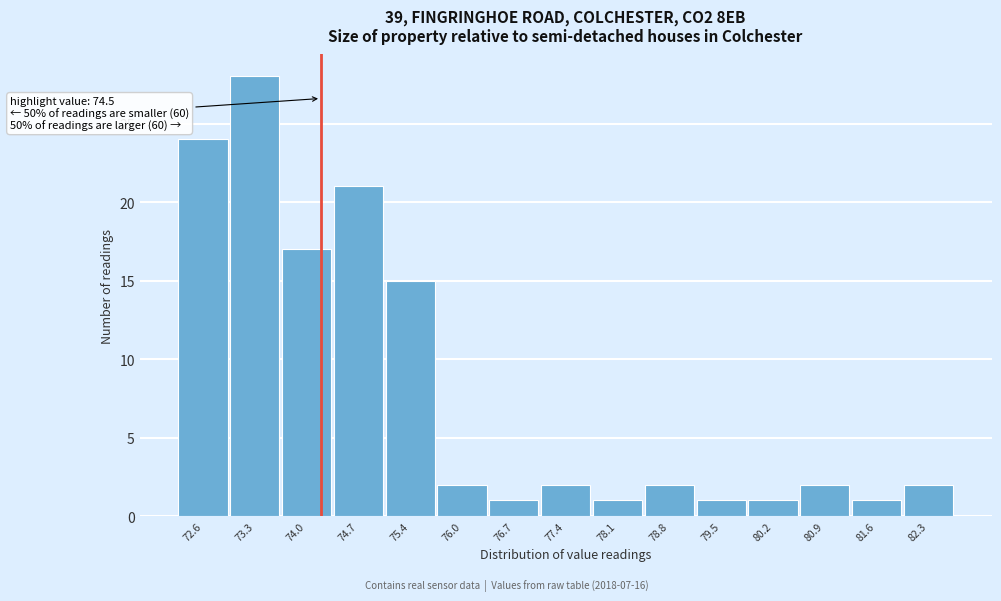

Reading right to left, extract all data points from this chart.

2	1	2	1	1	2	1	2	1	2	15	21	17	28	24